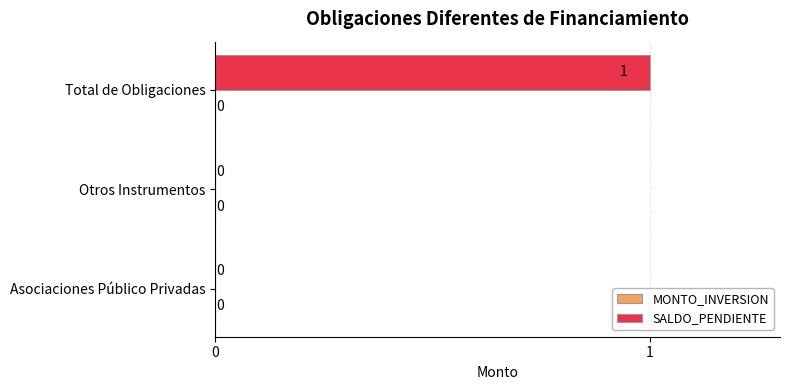

Between Otros Instrumentos and Total de Obligaciones, which is larger?

Total de Obligaciones